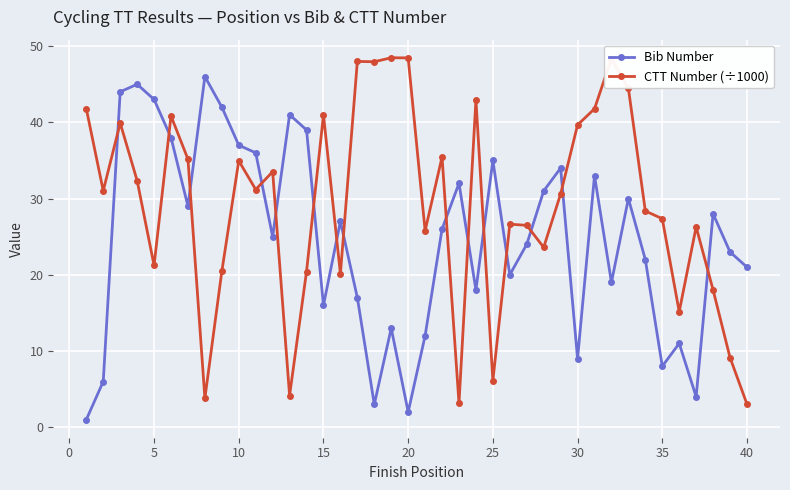

True or false: Bib Number has more than 2 points higher than both neighbors.

True